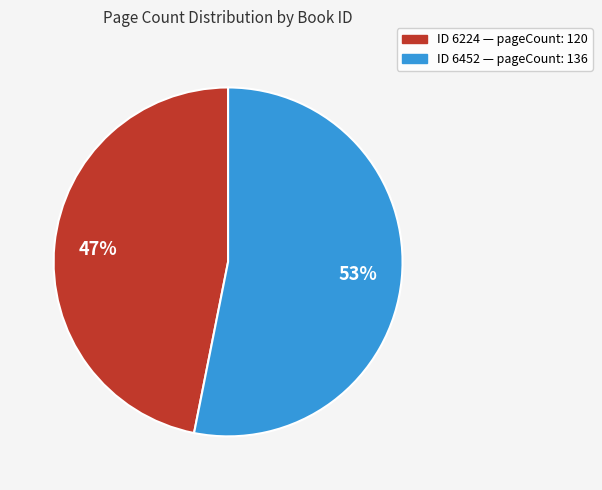

Count the number of slices in the pie.

2